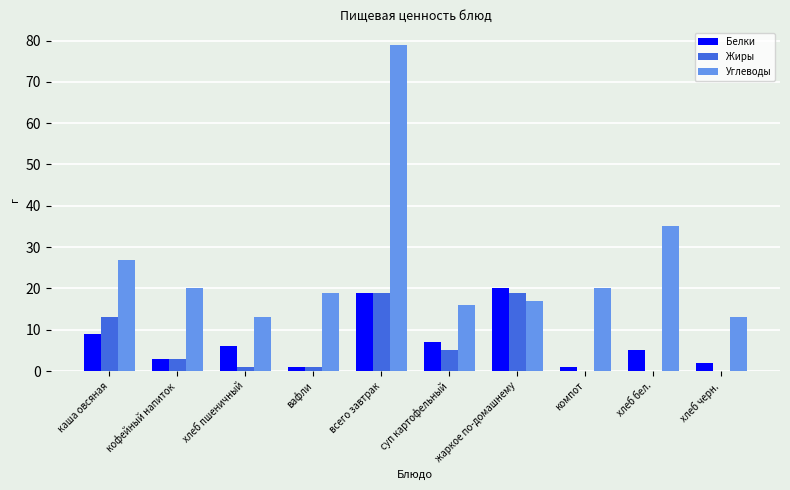

How many distinct data groups are displayed?

3